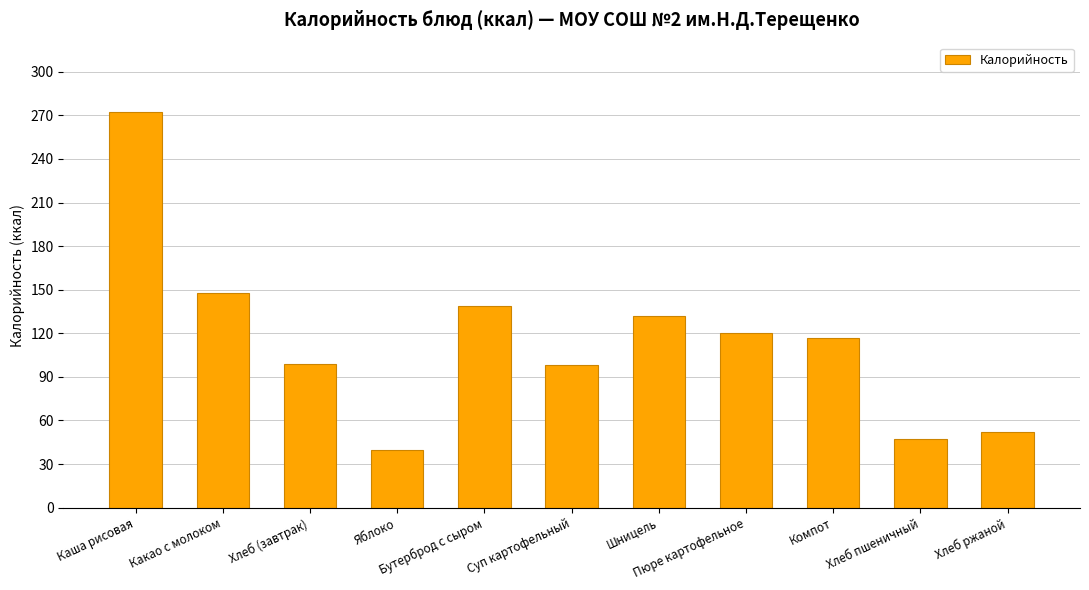

What is the sum of the values at Хлеб ржаной and Компот?

169